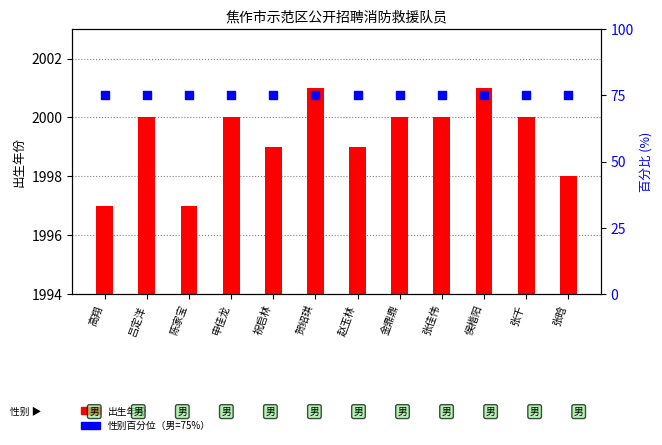

At which category is the sum across all series the highest?

贺绍琪